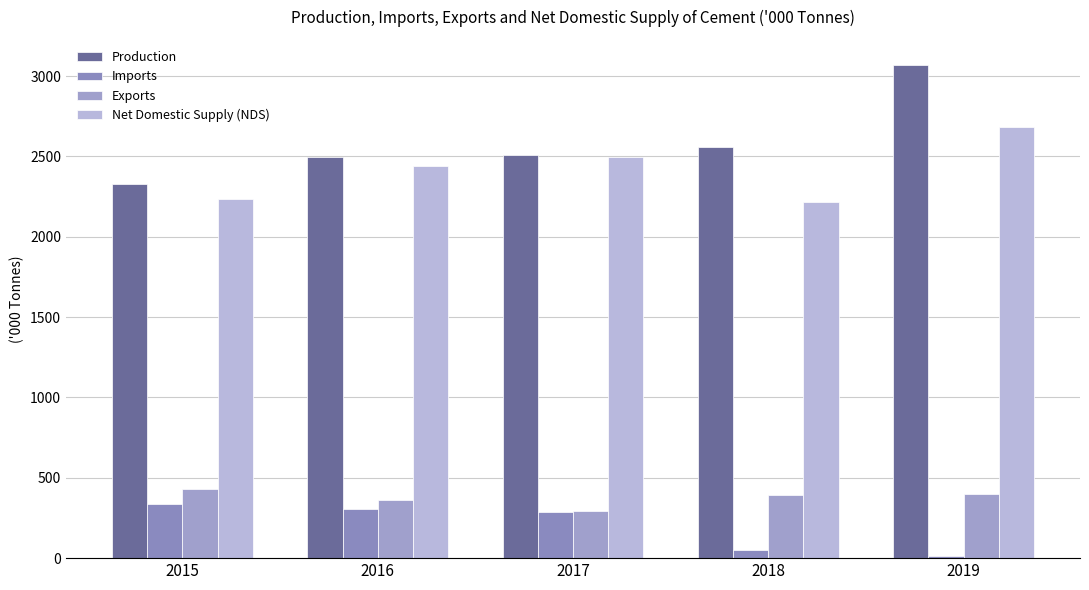

True or false: Exports has a value of 190.5 at 2018.

False